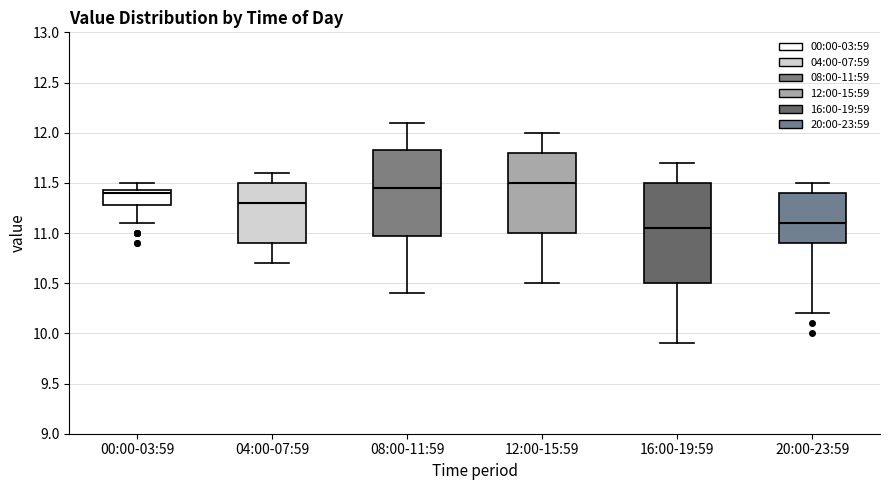

Comparing the boxes themselves (not the whiskers), which one is the tallest?

16:00-19:59